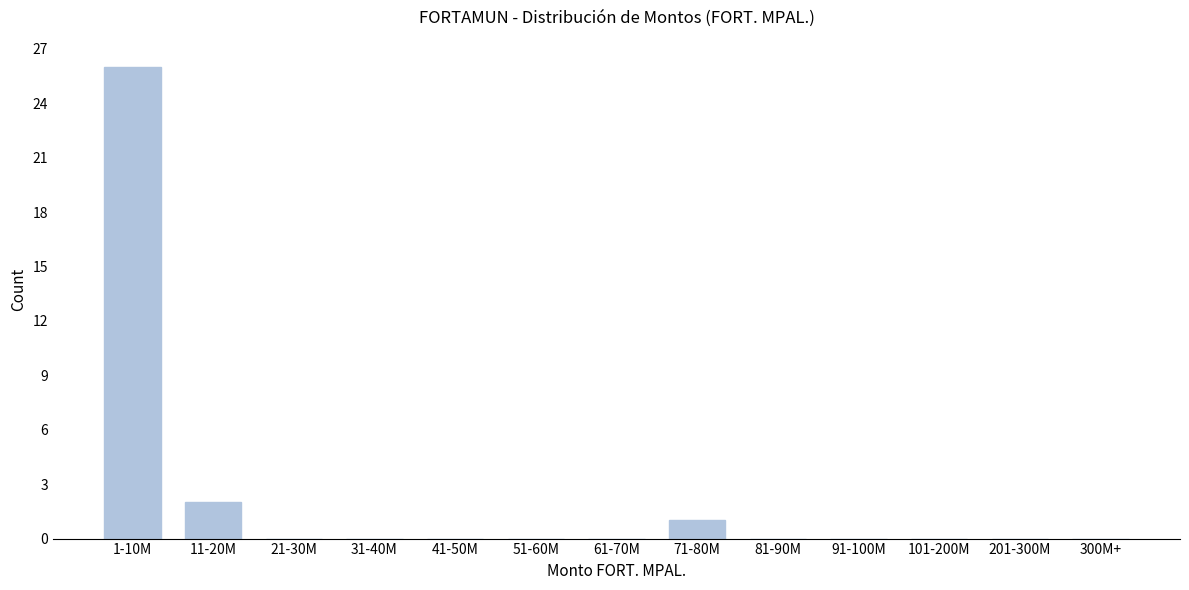

Reading left to right, extract all data points from this chart.

1-10M=26	11-20M=2	21-30M=0	31-40M=0	41-50M=0	51-60M=0	61-70M=0	71-80M=1	81-90M=0	91-100M=0	101-200M=0	201-300M=0	300M+=0